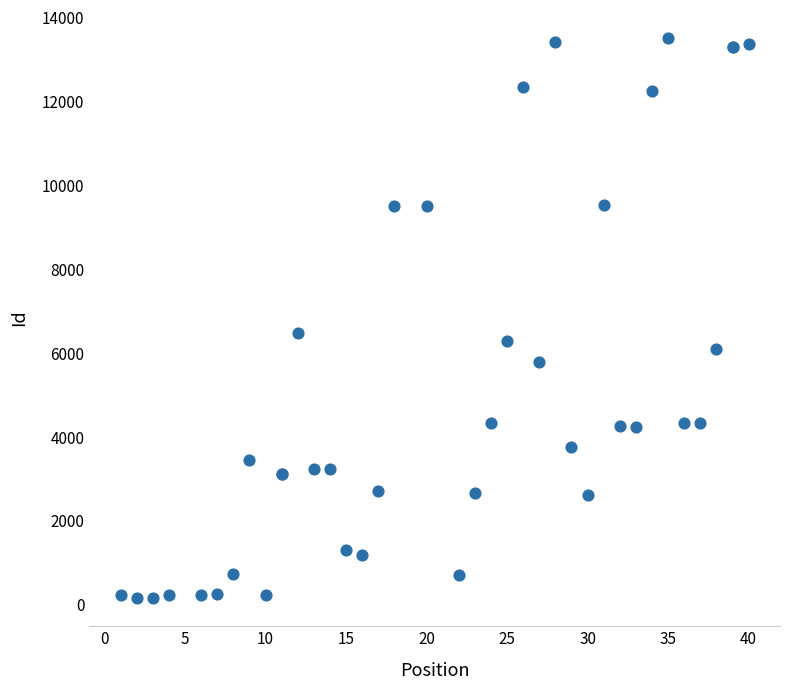

What Y value in the scatter plot is closest to 6836?

6491